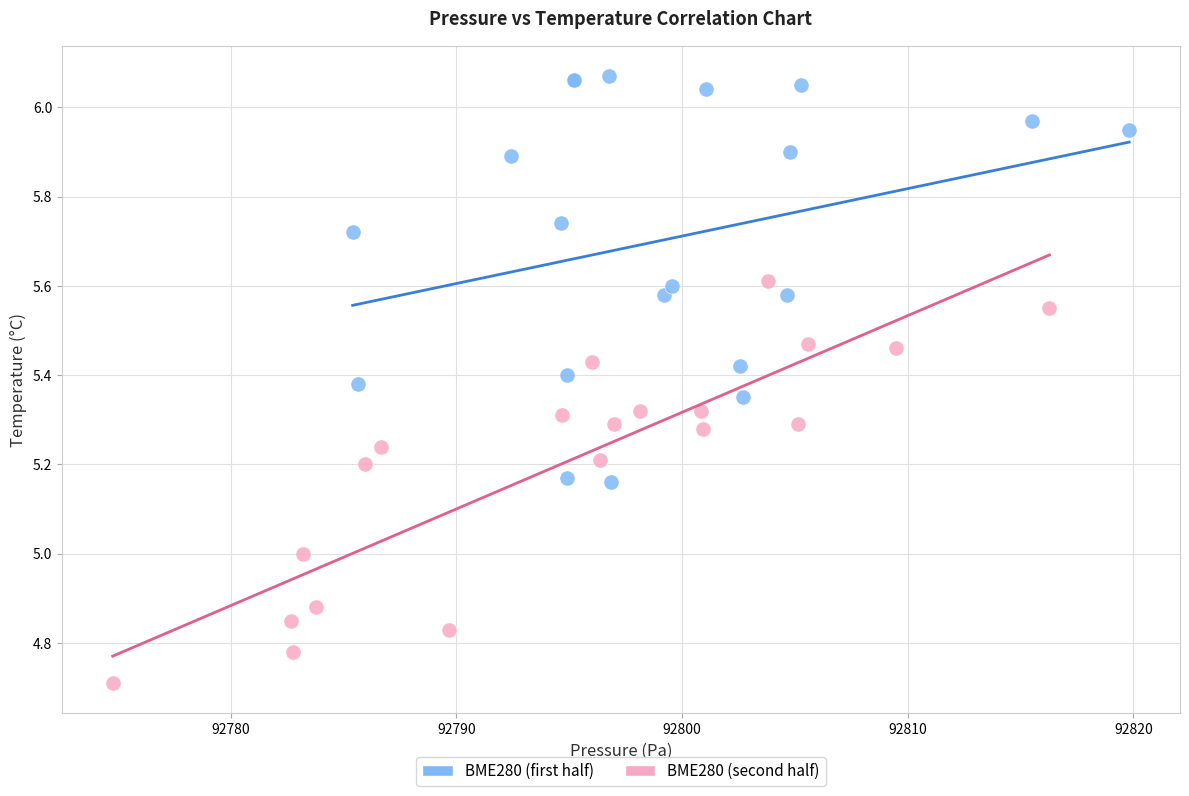

Which series reaches the minimum Y coordinate?

BME280 (second half)